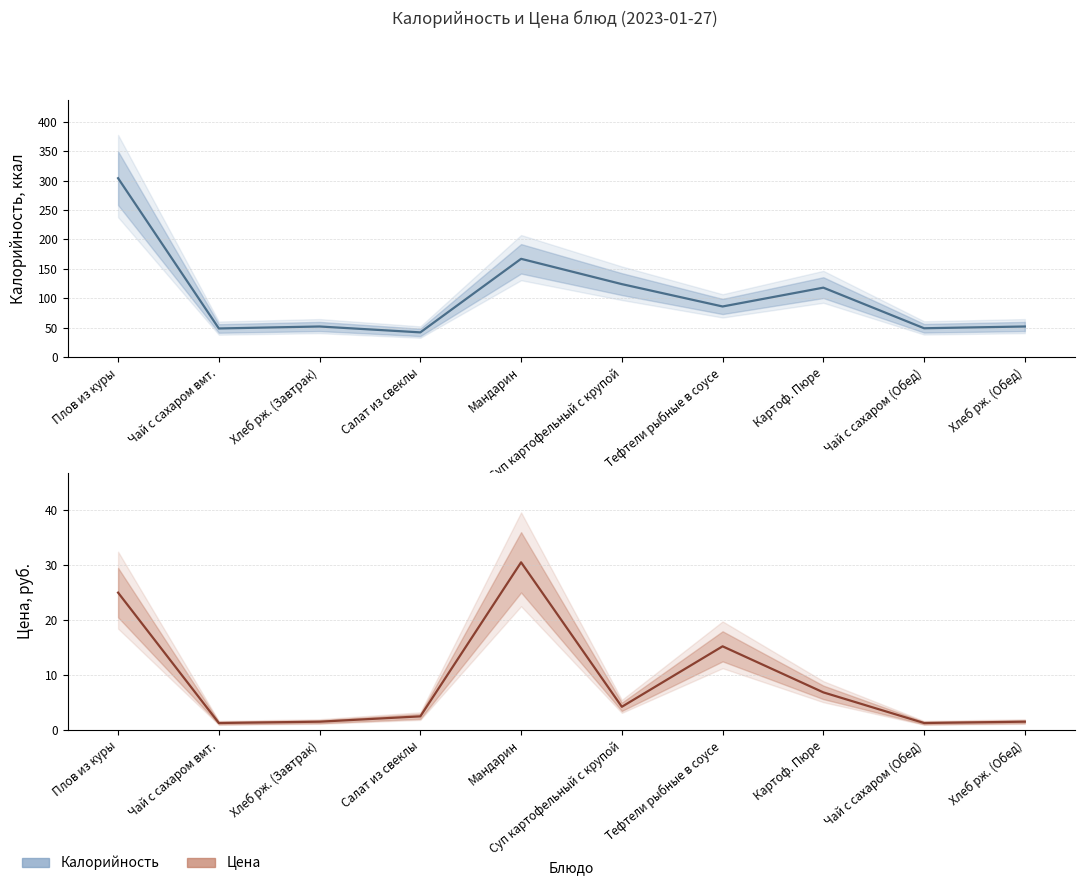

Reading left to right, transcribe all the data shown in this chart.

Калорийность: 304.0	48.6	52.0	42.0	167.0	124.0	86.0	118.0	49.0	52.0
Цена: 25.0	1.3	1.5	2.5	30.5	4.2	15.2	6.8	1.3	1.5